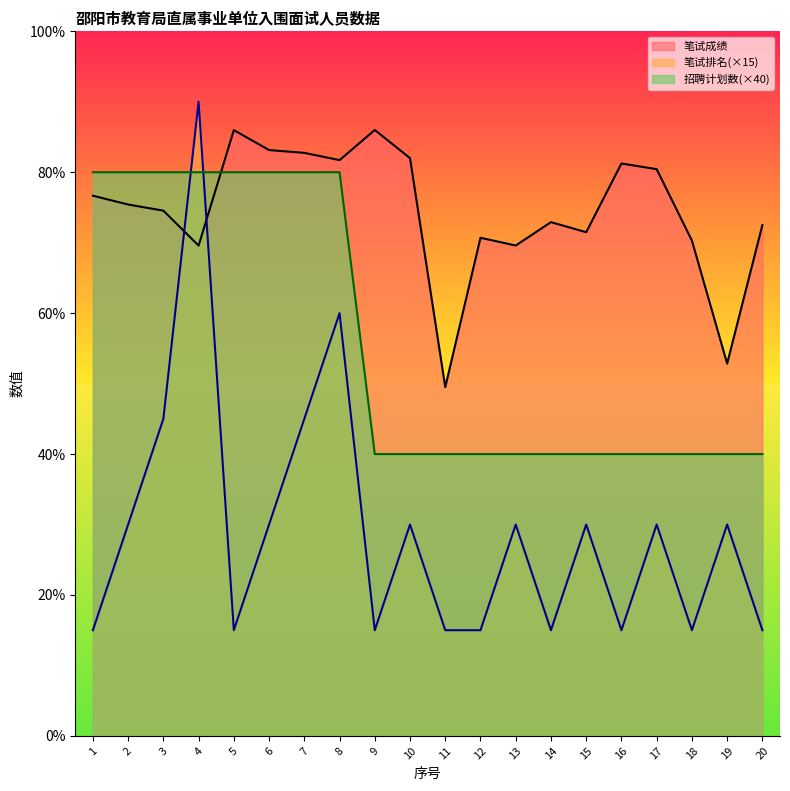

At which label is 笔试排名 closest to 52?

3